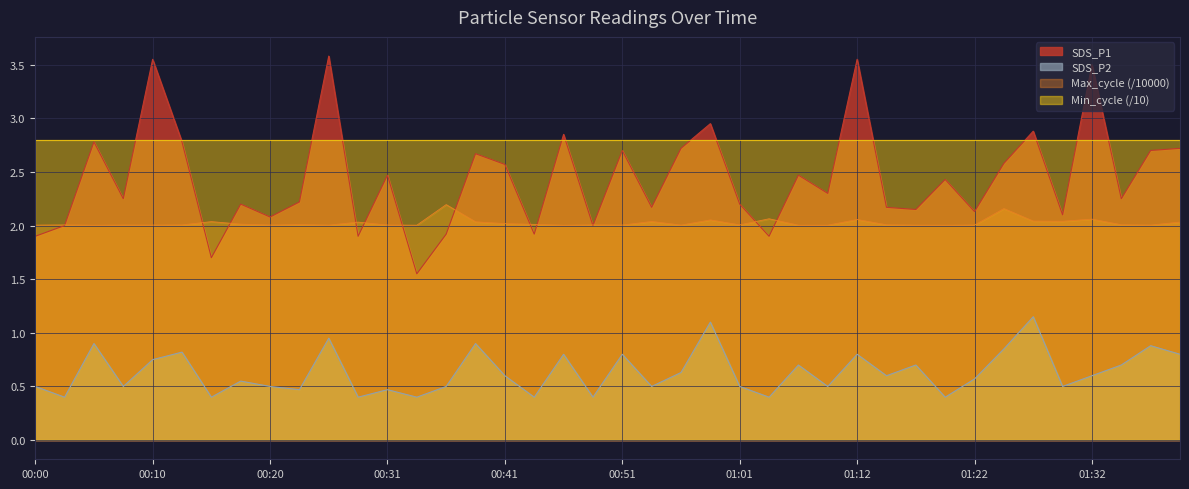

What is the difference between the maximum and minimum values in the SDS_P1 series?

2.0